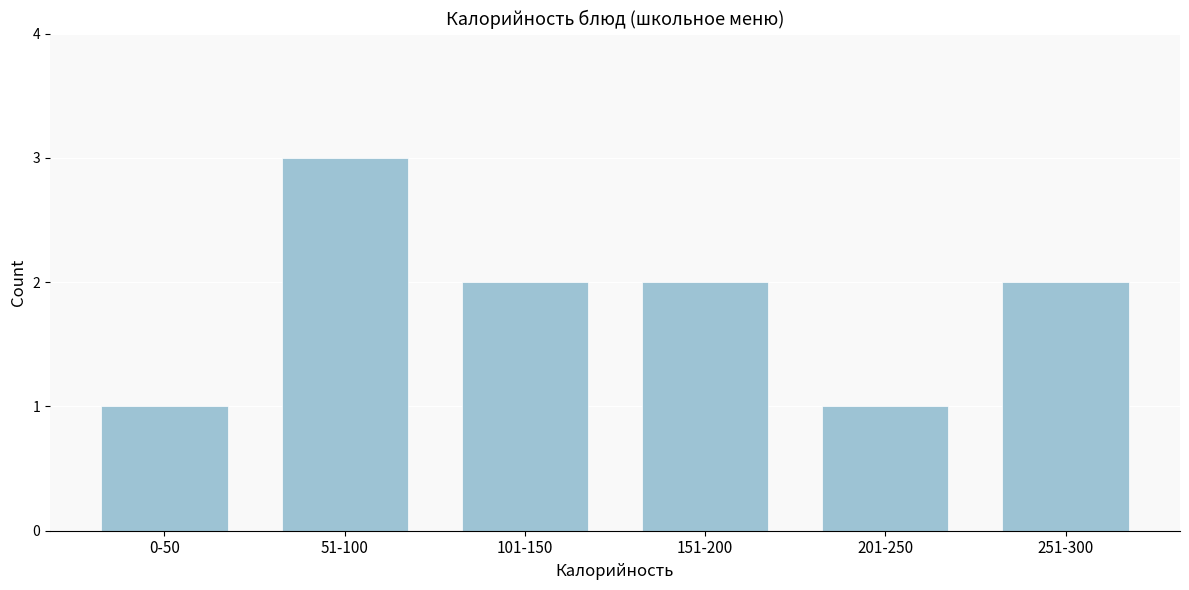

Reading left to right, transcribe all the data shown in this chart.

1	3	2	2	1	2